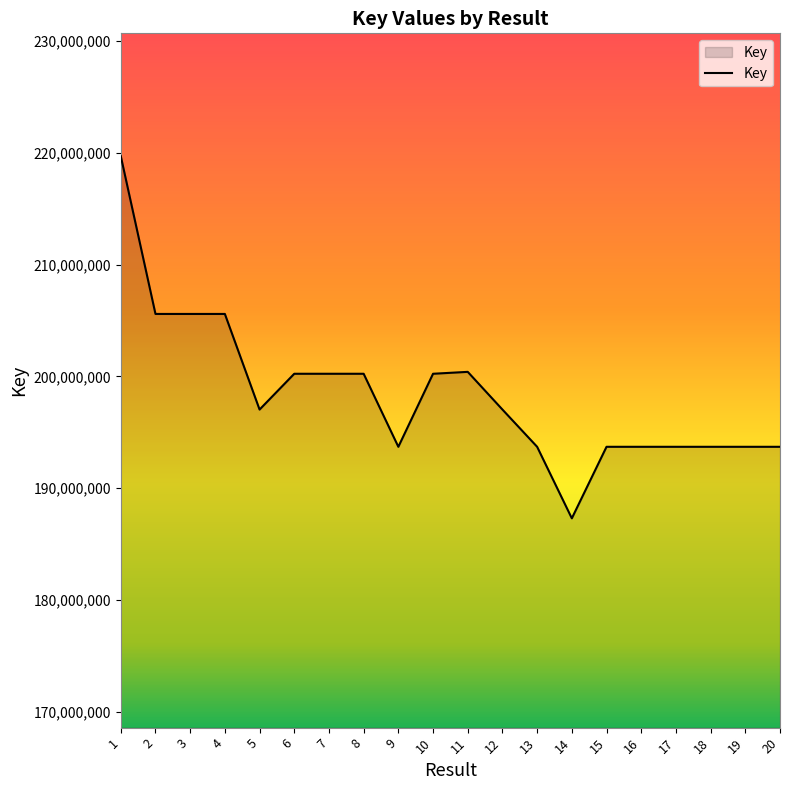

Read the value at 9.

193695167